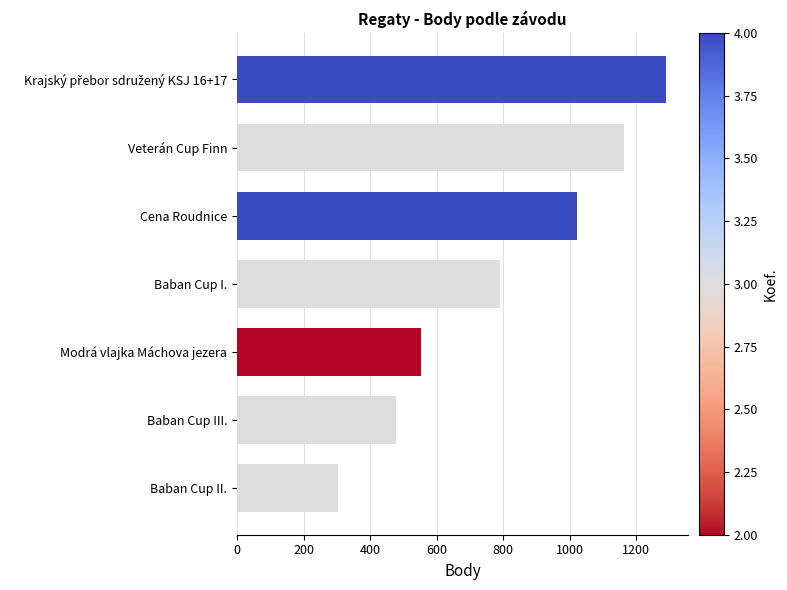

What is the difference between the maximum and minimum values?

988